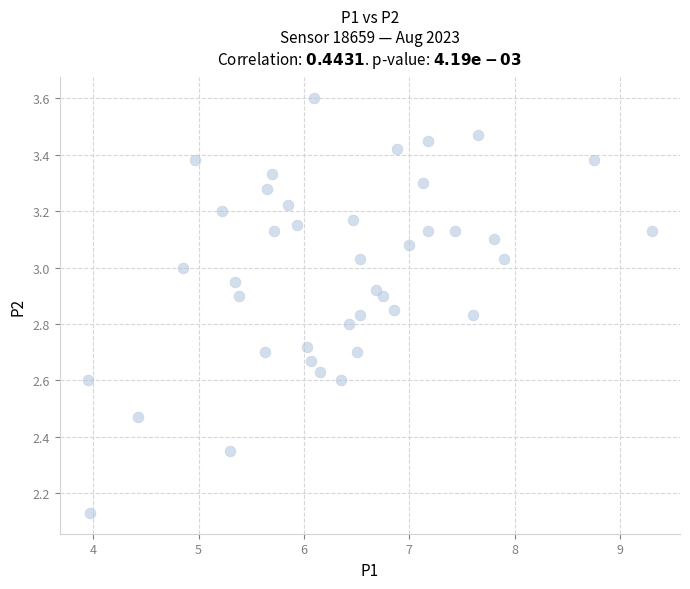

What is the range of Y values (max minus min)?

1.5